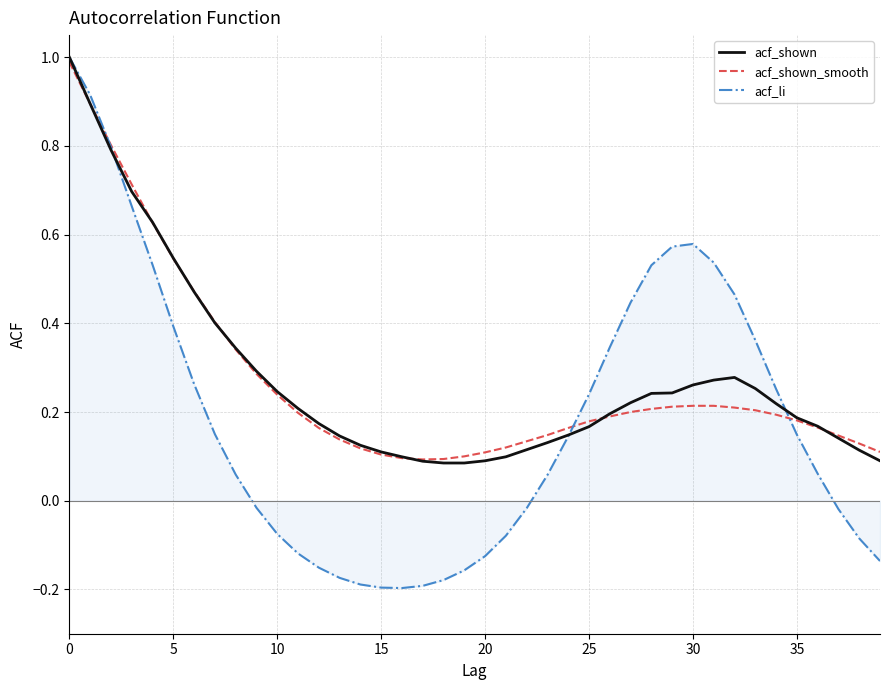

Which series ends up on top after the final intersection of acf_shown_smooth and acf_shown?

acf_shown_smooth